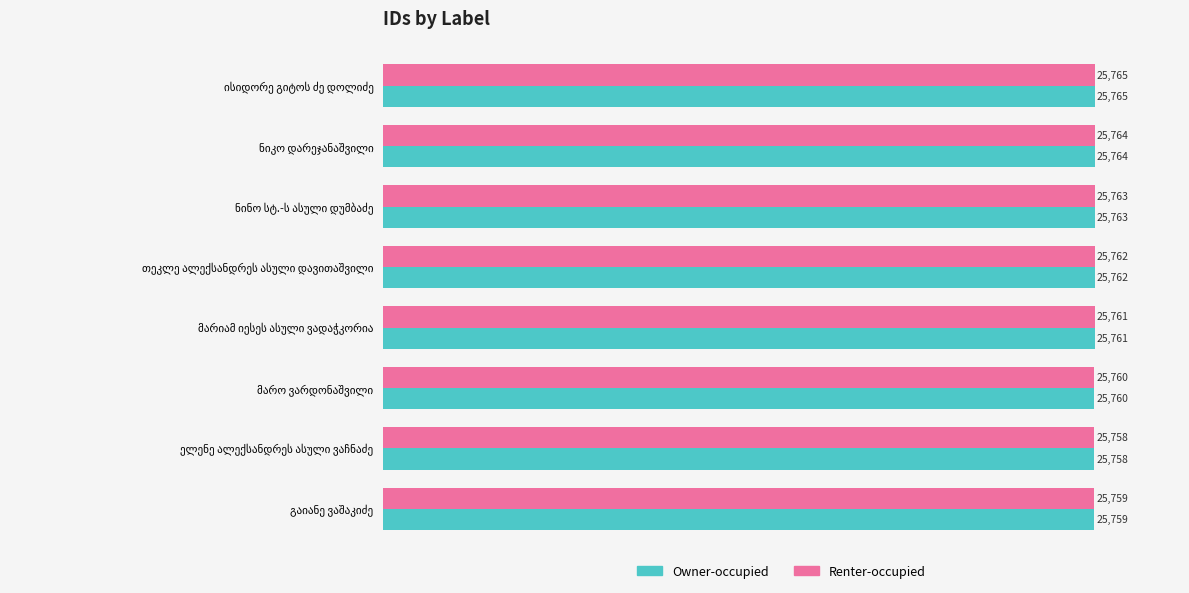

What is the average value of the Renter-occupied series?

25762